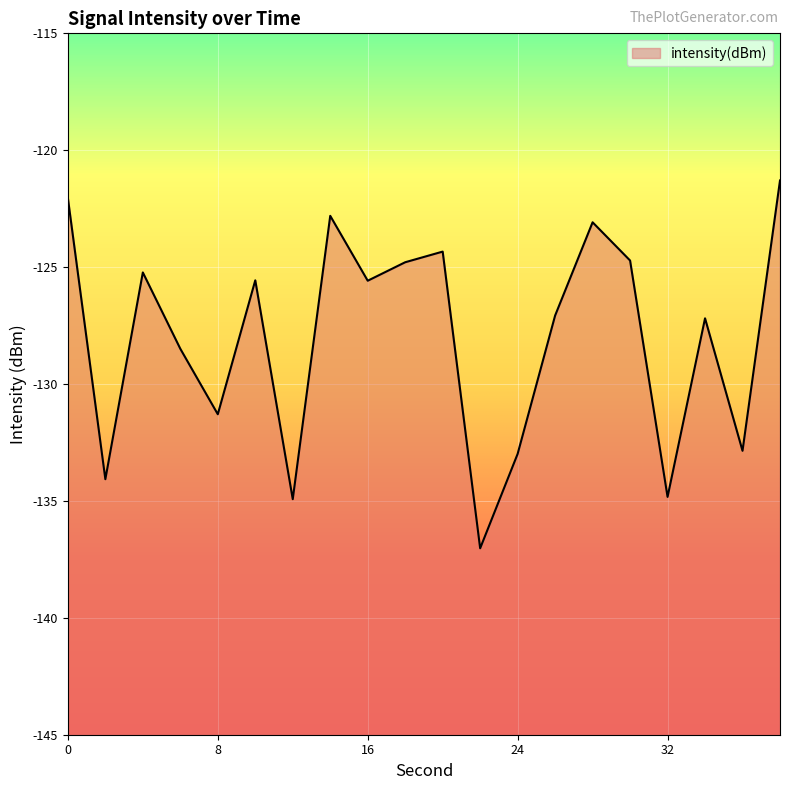

Reading left to right, what are all the values shown in this chart?

0=-122.0	2=-134.1	4=-125.2	6=-128.5	8=-131.3	10=-125.6	12=-134.9	14=-122.8	16=-125.6	18=-124.8	20=-124.3	22=-137.0	24=-133.0	26=-127.1	28=-123.1	30=-124.7	32=-134.8	34=-127.2	36=-132.9	38=-121.3